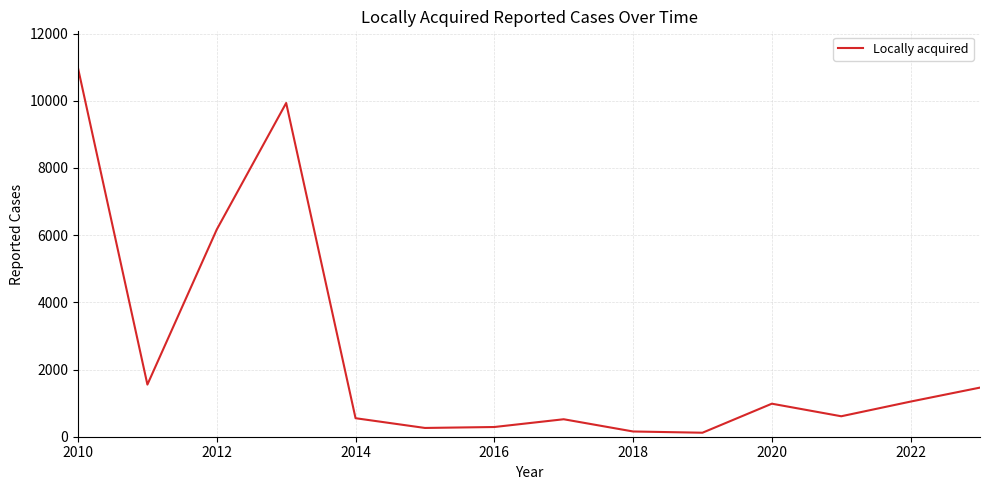

What is the difference between the maximum and minimum values?

10850